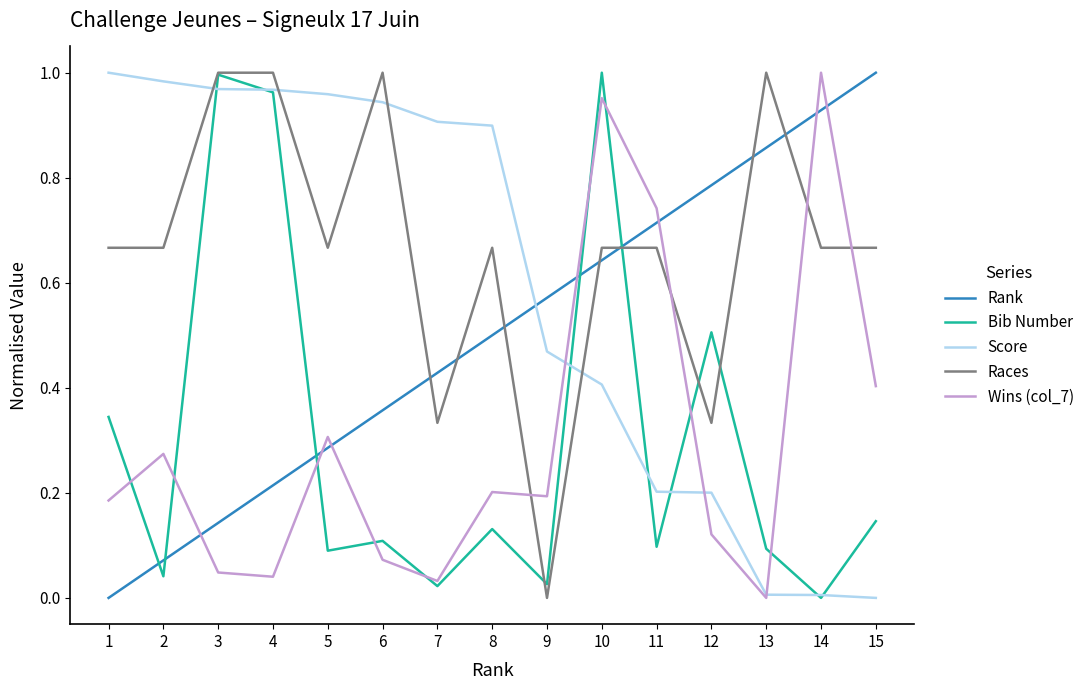

Which category has the highest value in the Score series?

1